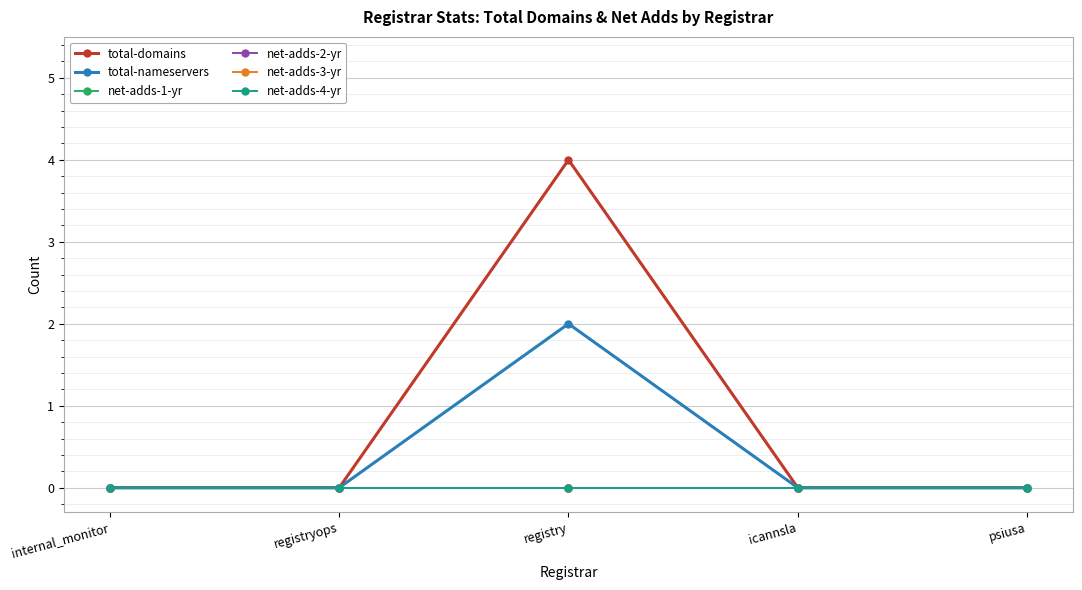

Rank the categories by net-adds-4-yr value from highest to lowest.

internal_monitor, registryops, registry, icannsla, psiusa